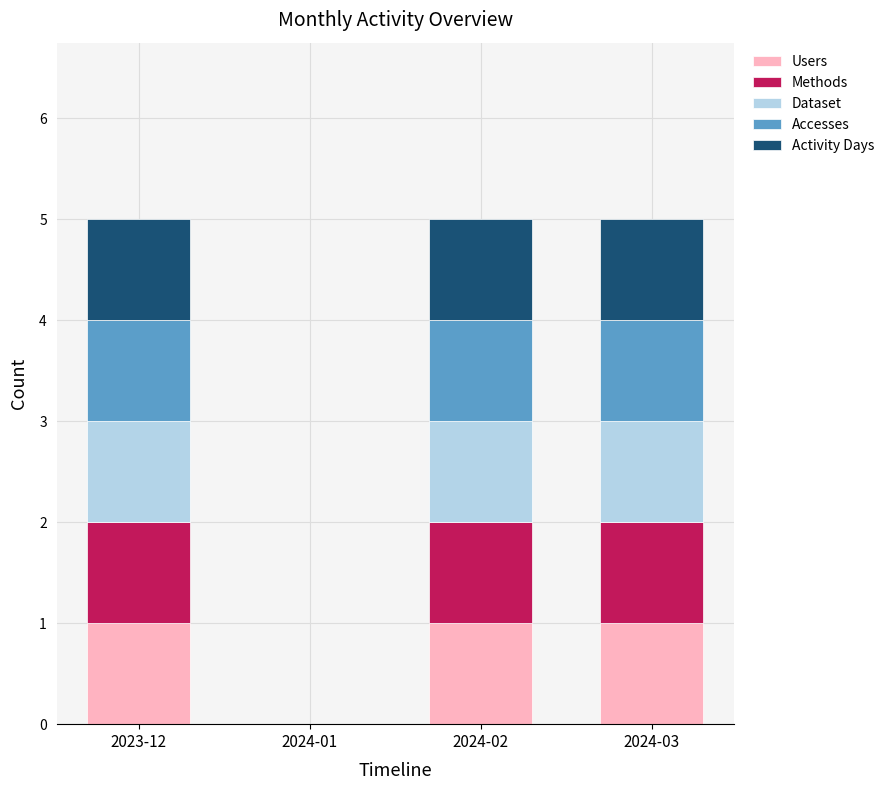

What is the total value across all series at 2024-03?

5